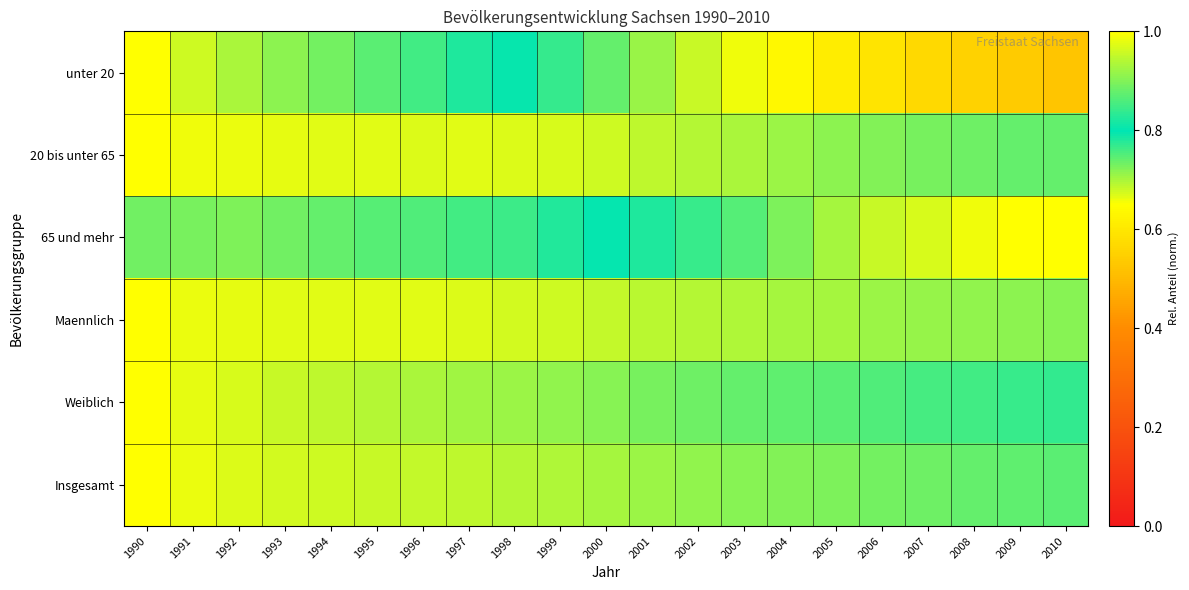

Reading left to right, transcribe all the data shown in this chart.

unter 20: 1990=1.0	1991=1.0	1992=0.9	1993=0.9	1994=0.9	1995=0.9	1996=0.8	1997=0.8	1998=0.8	1999=0.8	2000=0.7	2001=0.7	2002=0.7	2003=0.7	2004=0.6	2005=0.6	2006=0.6	2007=0.6	2008=0.6	2009=0.5	2010=0.5
20 bis unter 65: 1990=1.0	1991=1.0	1992=1.0	1993=1.0	1994=1.0	1995=1.0	1996=1.0	1997=1.0	1998=1.0	1999=1.0	2000=1.0	2001=0.9	2002=0.9	2003=0.9	2004=0.9	2005=0.9	2006=0.9	2007=0.9	2008=0.9	2009=0.9	2010=0.9
65 und mehr: 1990=0.7	1991=0.7	1992=0.7	1993=0.7	1994=0.7	1995=0.7	1996=0.8	1997=0.8	1998=0.8	1999=0.8	2000=0.8	2001=0.8	2002=0.8	2003=0.9	2004=0.9	2005=0.9	2006=1.0	2007=1.0	2008=1.0	2009=1.0	2010=1.0
Maennlich: 1990=1.0	1991=1.0	1992=1.0	1993=1.0	1994=1.0	1995=1.0	1996=1.0	1997=1.0	1998=1.0	1999=1.0	2000=1.0	2001=0.9	2002=0.9	2003=0.9	2004=0.9	2005=0.9	2006=0.9	2007=0.9	2008=0.9	2009=0.9	2010=0.9
Weiblich: 1990=1.0	1991=1.0	1992=1.0	1993=1.0	1994=0.9	1995=0.9	1996=0.9	1997=0.9	1998=0.9	1999=0.9	2000=0.9	2001=0.9	2002=0.9	2003=0.9	2004=0.9	2005=0.9	2006=0.9	2007=0.9	2008=0.8	2009=0.8	2010=0.8
Insgesamt: 1990=1.0	1991=1.0	1992=1.0	1993=1.0	1994=1.0	1995=1.0	1996=1.0	1997=0.9	1998=0.9	1999=0.9	2000=0.9	2001=0.9	2002=0.9	2003=0.9	2004=0.9	2005=0.9	2006=0.9	2007=0.9	2008=0.9	2009=0.9	2010=0.9